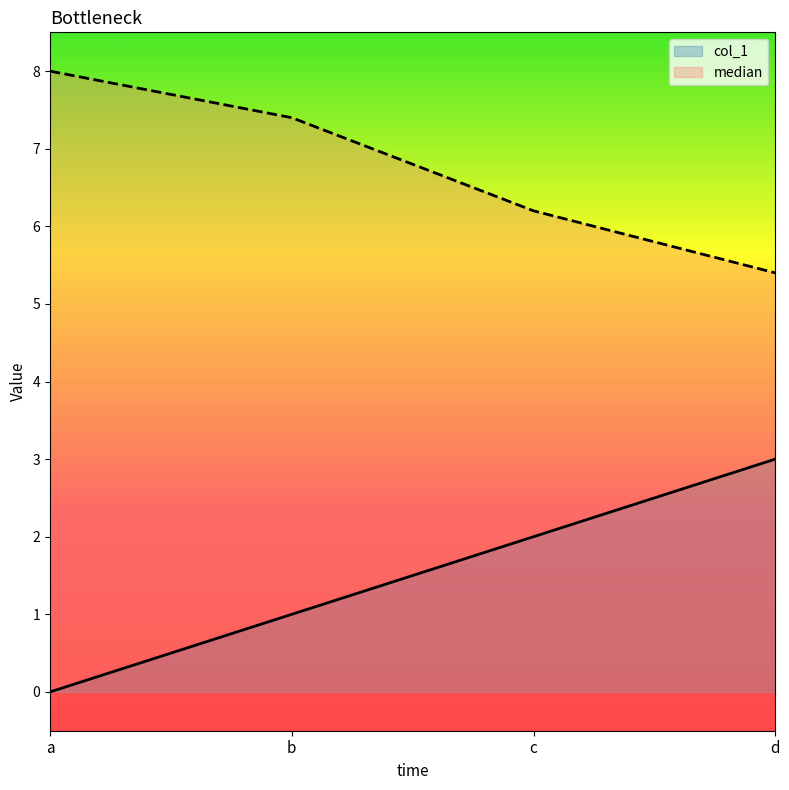

How many lines are shown in the chart?

2